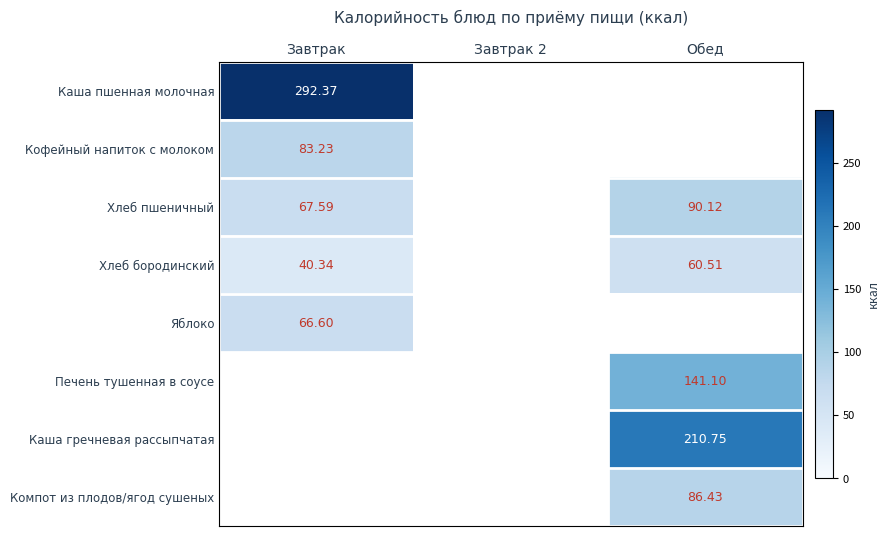

How many categories are shown in the chart?

3